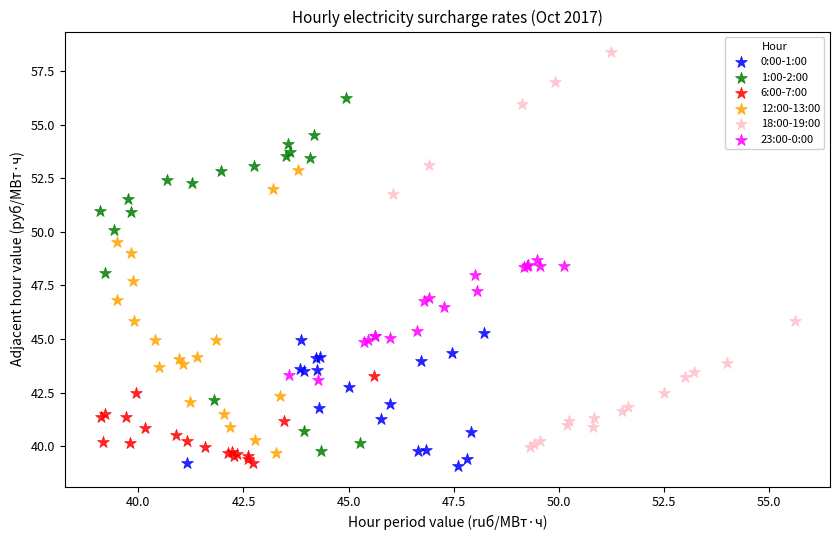

Which series has the widest spread of Y values?

18:00-19:00